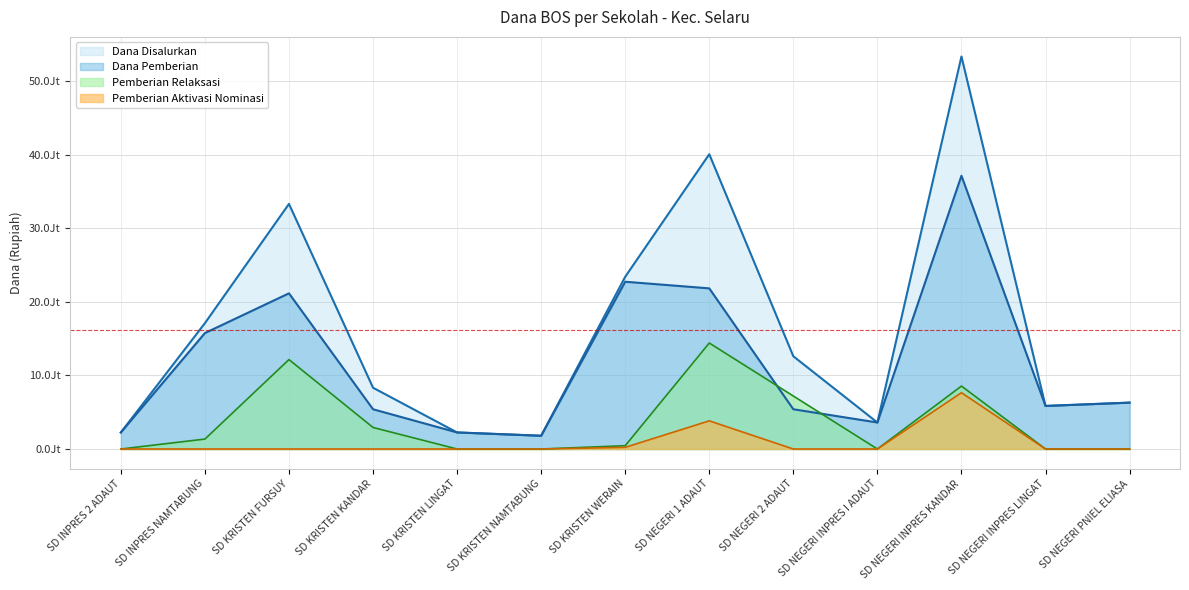

Which label corresponds to the largest value in the chart?

SD NEGERI INPRES KANDAR